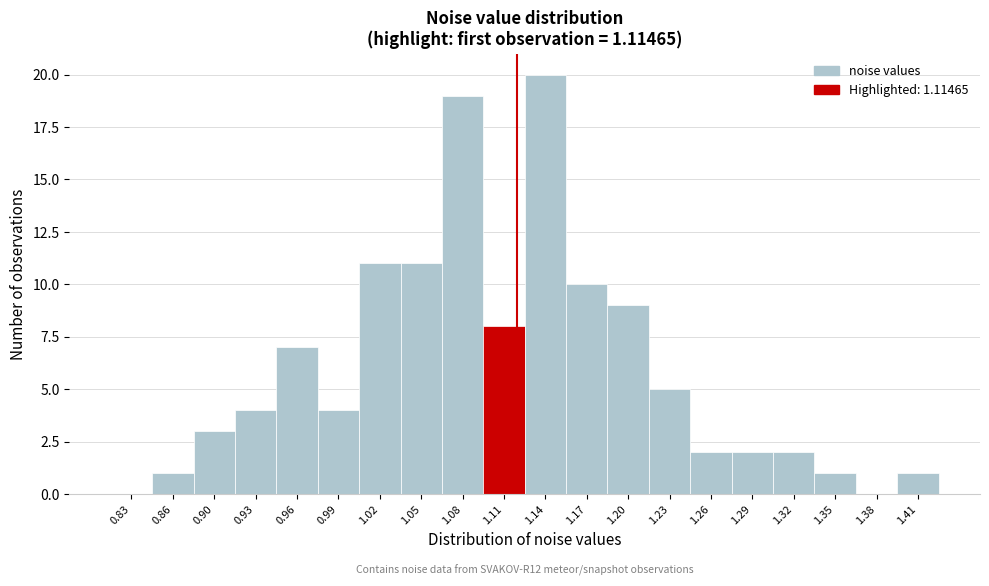

Which range on the x-axis has the tallest bar?

1.12 to 1.15